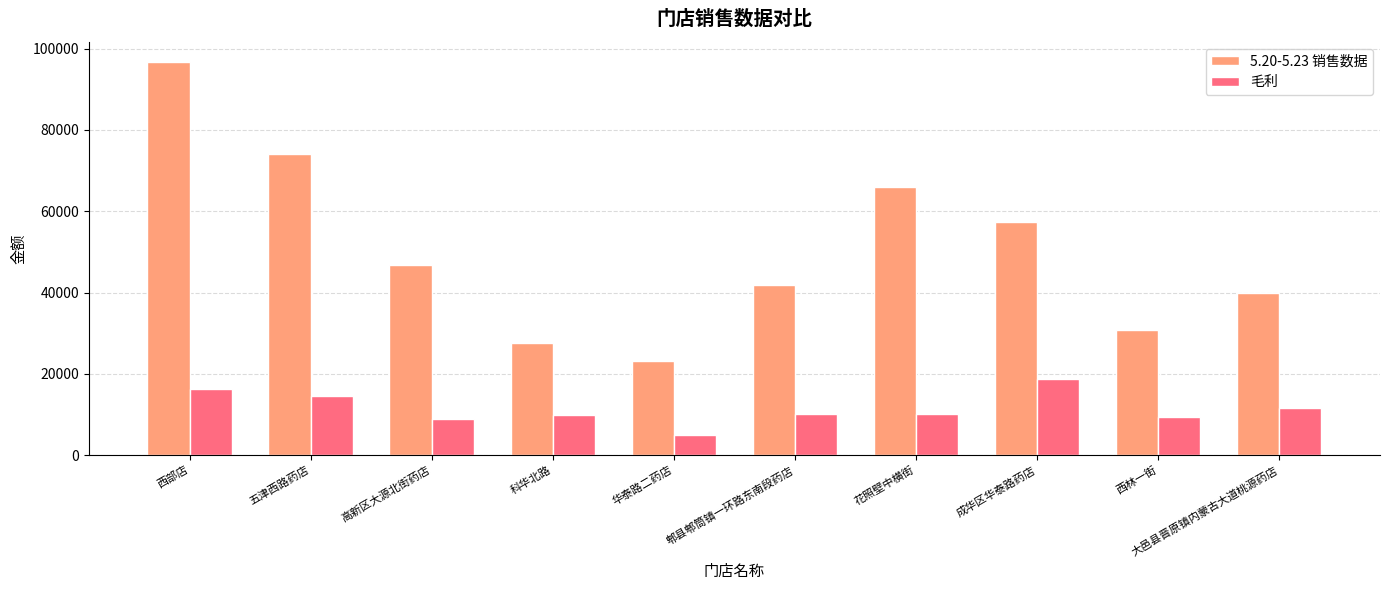

What is the label of the 8th bar from the right?

高新区大源北街药店